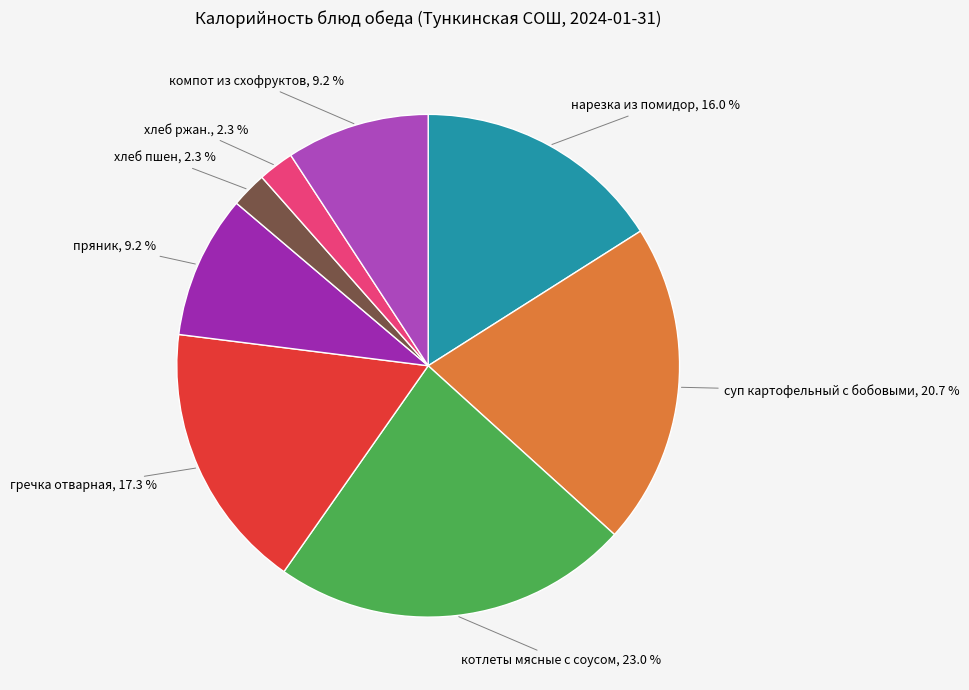

What is the total percentage of суп картофельный с бобовыми and компот из схофруктов?

29.9%